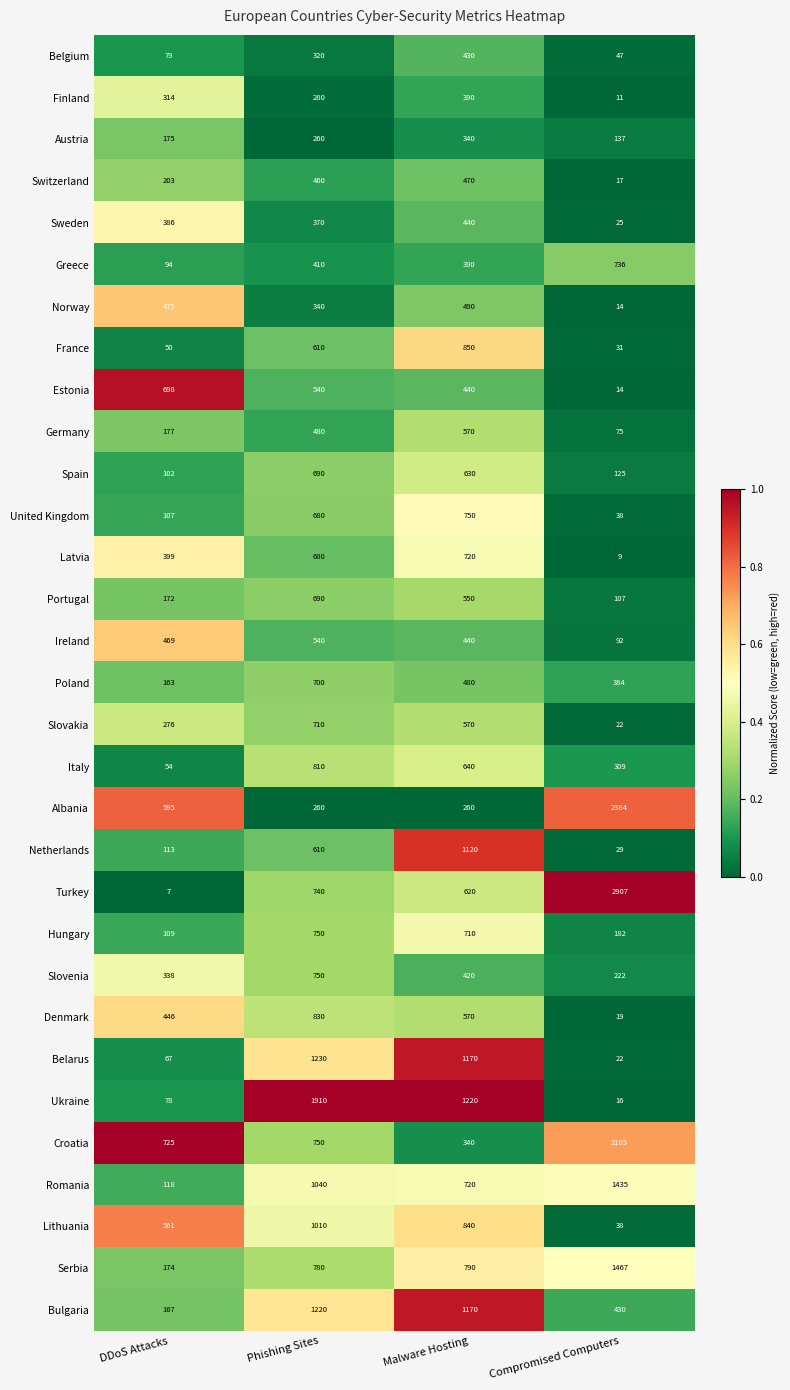

Where is Bulgaria nearest to the value 693?

Compromised Computers